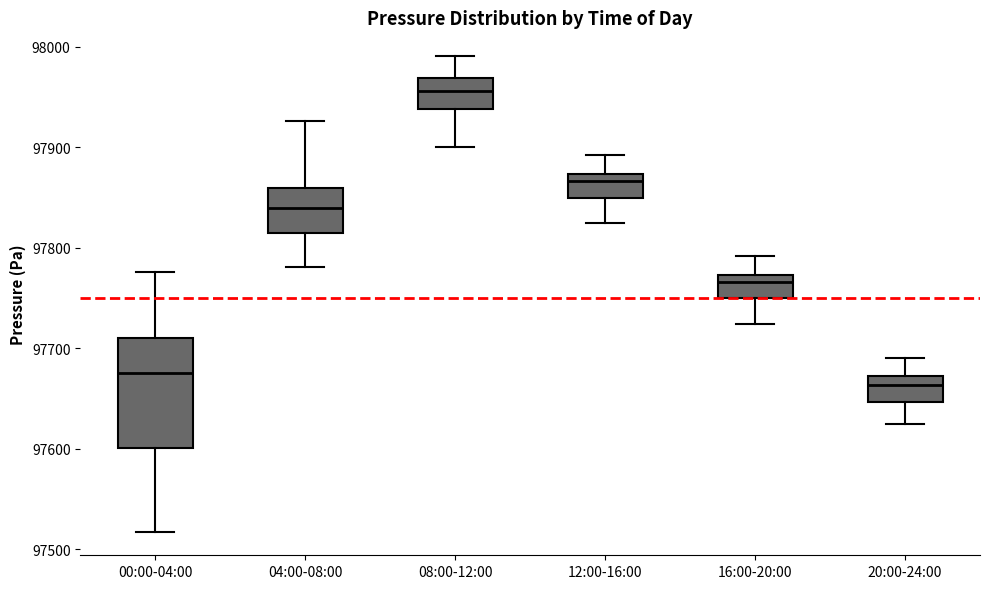

Reading left to right, read every box against the y-axis: the position of its median line, the range the box covers, and the ends of its whiskers. The values are not printed on the chart, so give them approximately, as read against the axis.

00:00-04:00: median 97680, box 97600 to 97710, whiskers 97520 to 97780
04:00-08:00: median 97840, box 97810 to 97860, whiskers 97780 to 97930
08:00-12:00: median 97960, box 97940 to 97970, whiskers 97900 to 97990
12:00-16:00: median 97870 (just below the box's upper edge), box 97850 to 97870, whiskers 97820 to 97890
16:00-20:00: median 97770 (just below the box's upper edge), box 97750 to 97770, whiskers 97720 to 97790
20:00-24:00: median 97660, box 97650 to 97670, whiskers 97620 to 97690